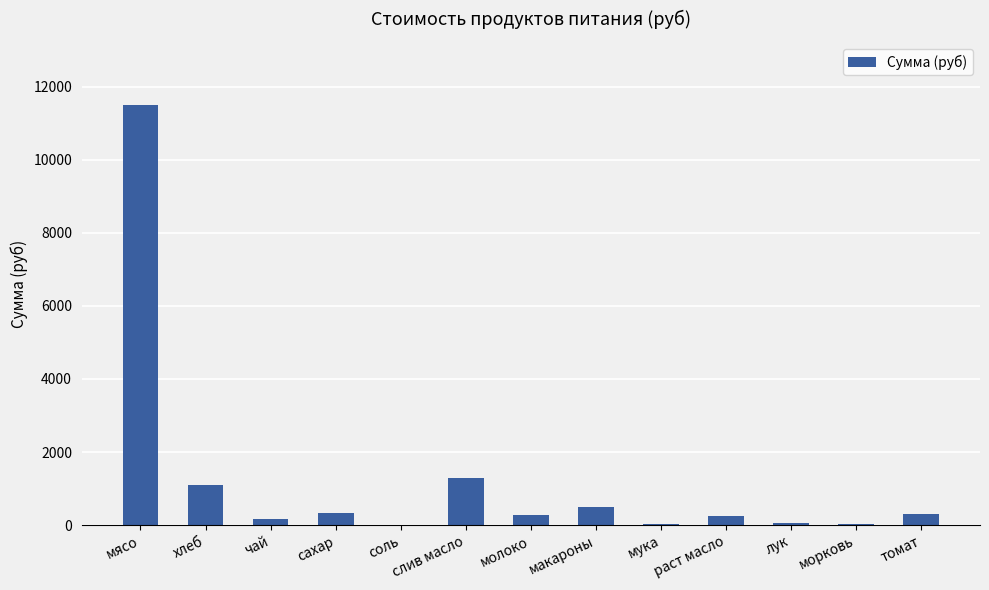

Which label corresponds to the largest value in the chart?

мясо